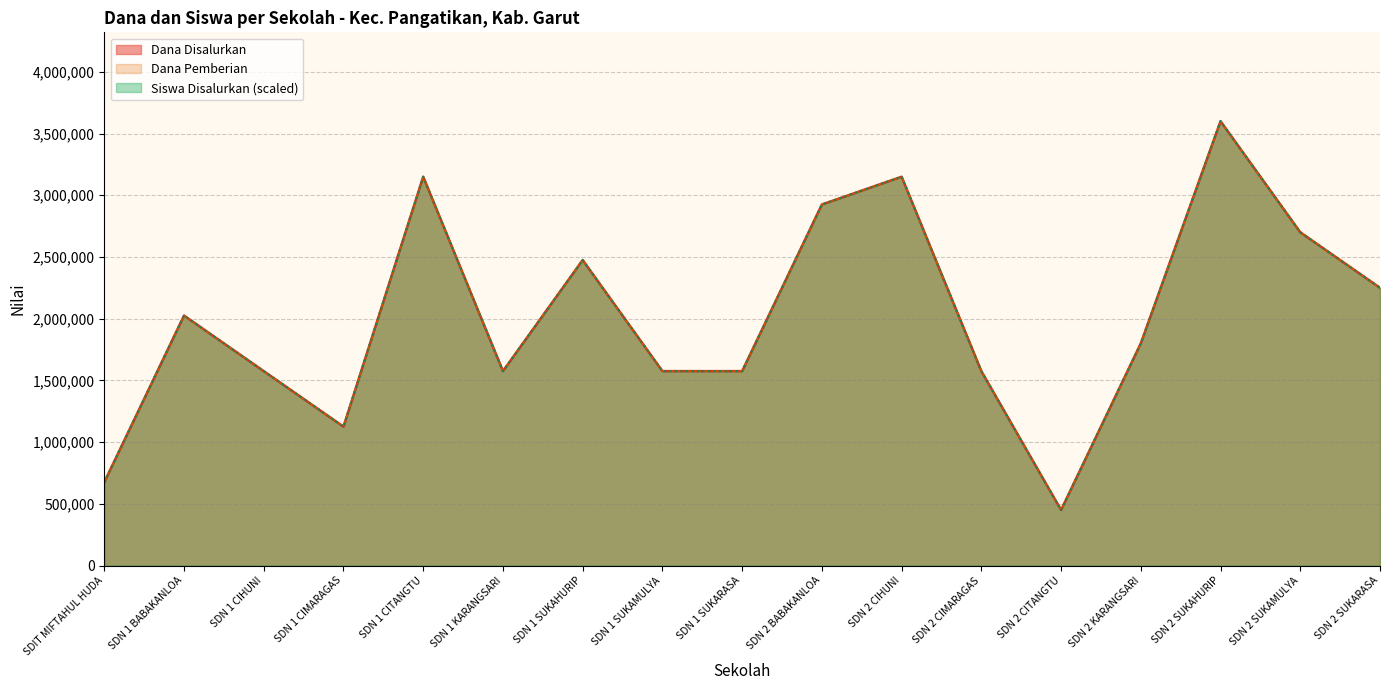

Rank the series at SDN 2 CITANGTU from highest to lowest value.

Dana Disalurkan, Dana Pemberian, Siswa Disalurkan